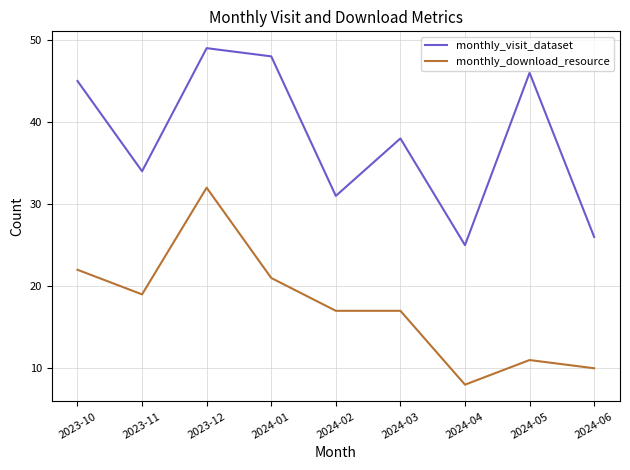

True or false: monthly_download_resource and monthly_visit_dataset cross at least once.

False